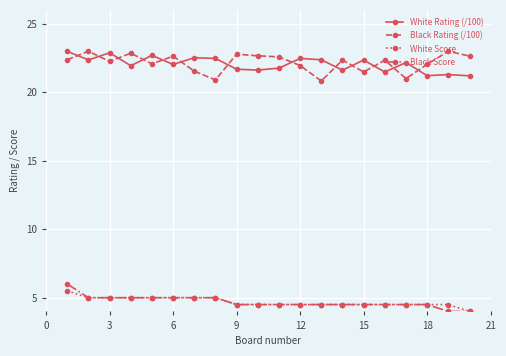

True or false: White Score and White Rating (/100) cross at least once.

False